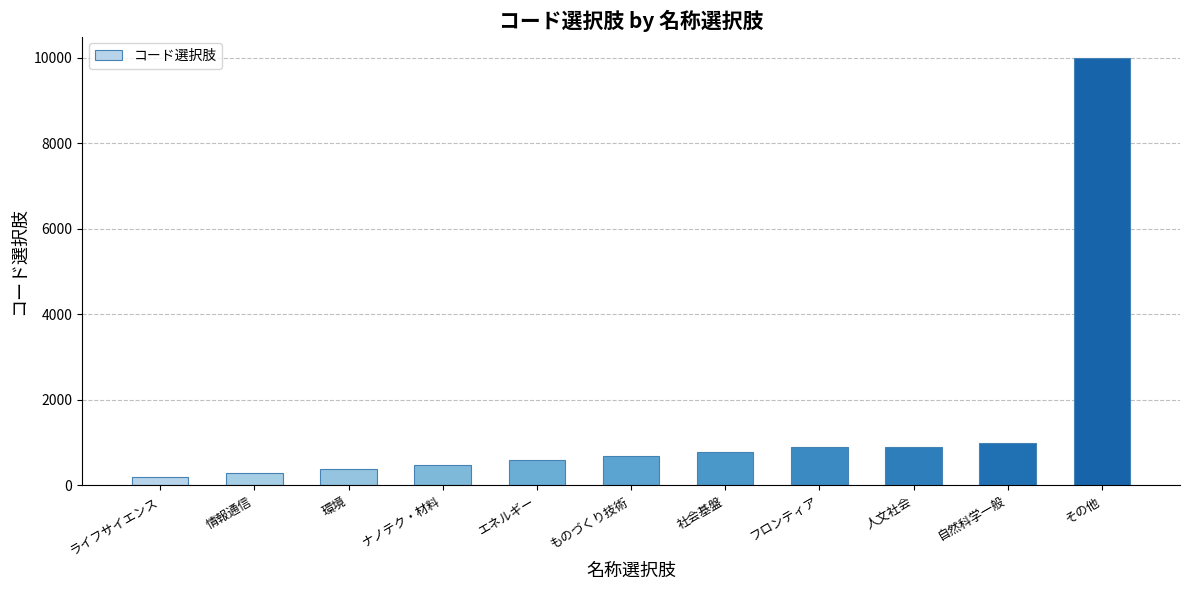

The chart shows a value of 1000 at 自然科学一般. True or false?

True